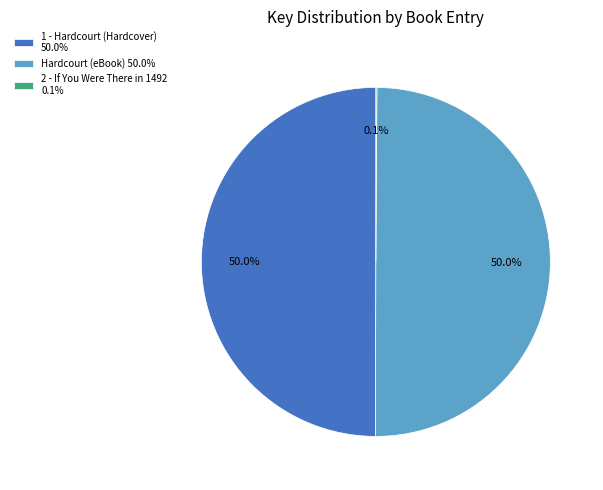

What percentage is the 1 - Hardcourt (Hardcover) slice, to the nearest percent?

50%